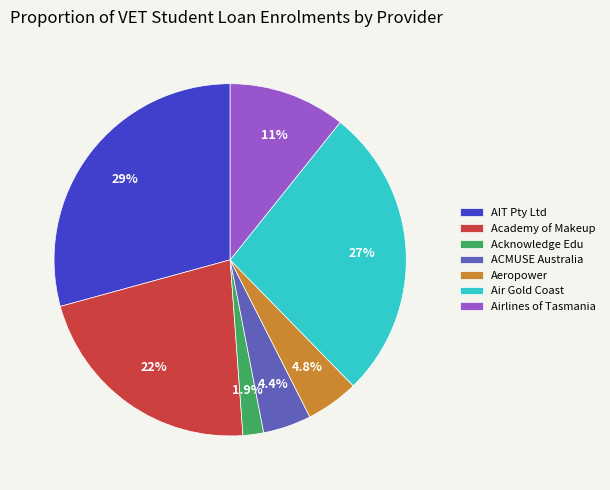

Is there a majority slice in this chart?

No